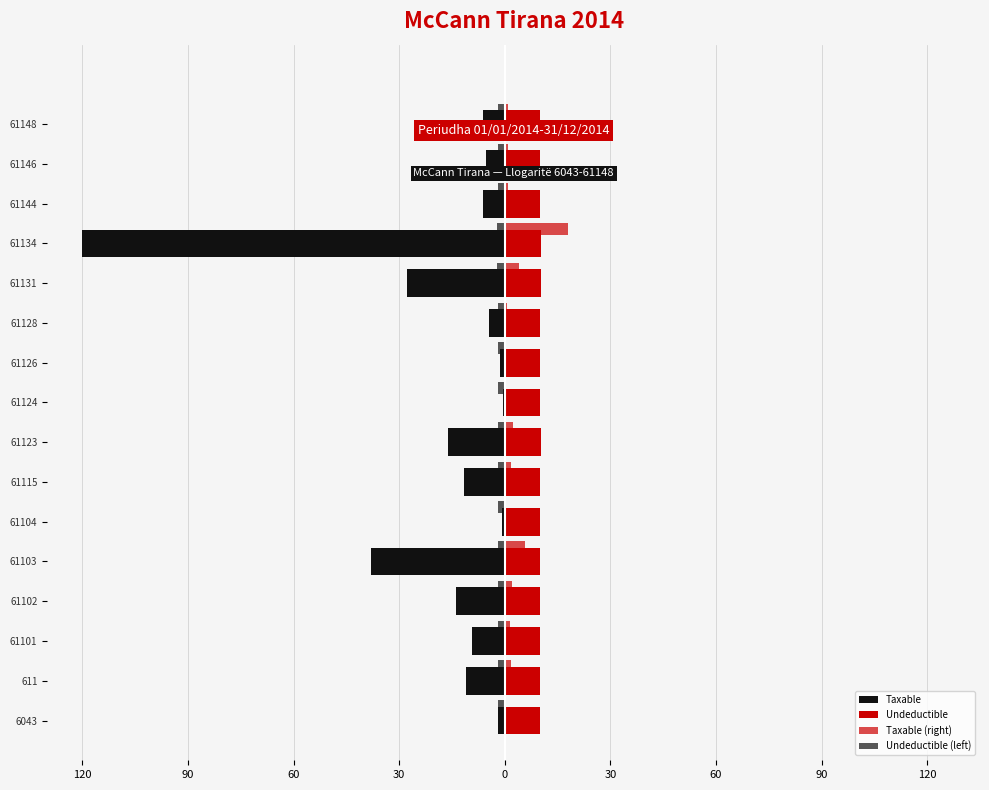

How many bars are there in each group?

4